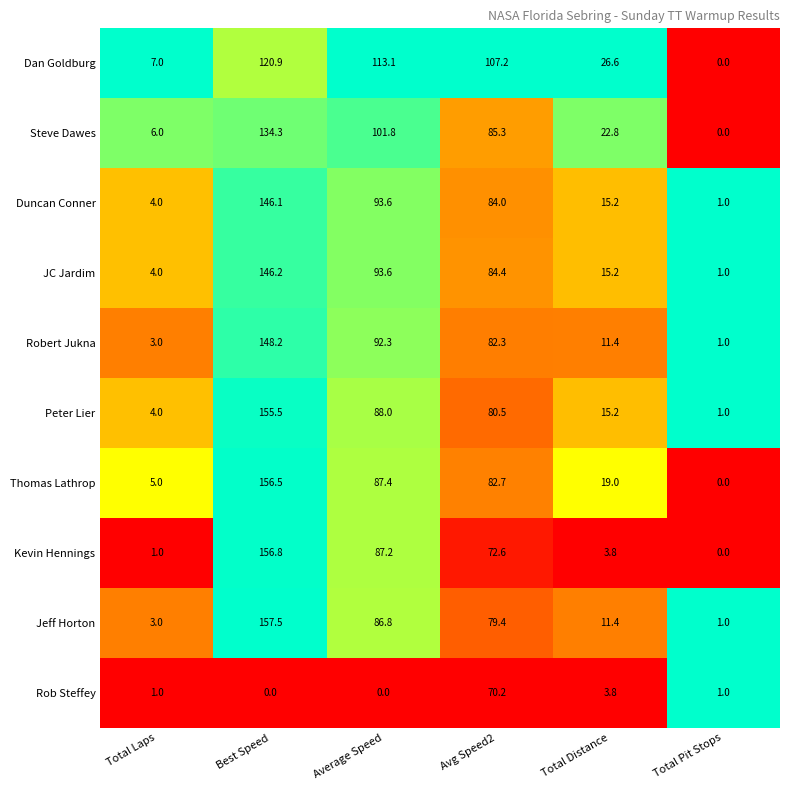

At which category is the sum across all series the highest?

Best Speed